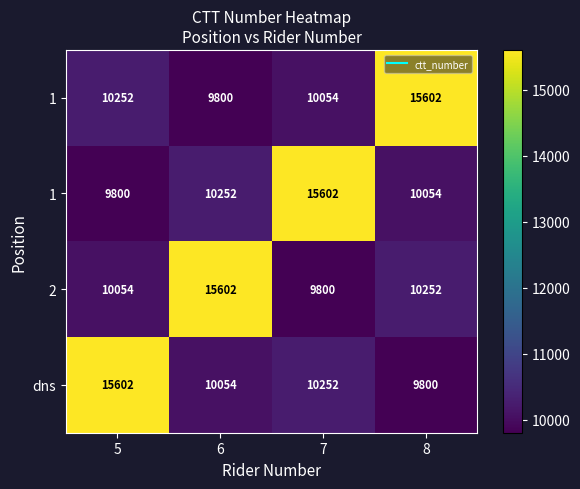

What is the maximum value shown in the chart?

15602